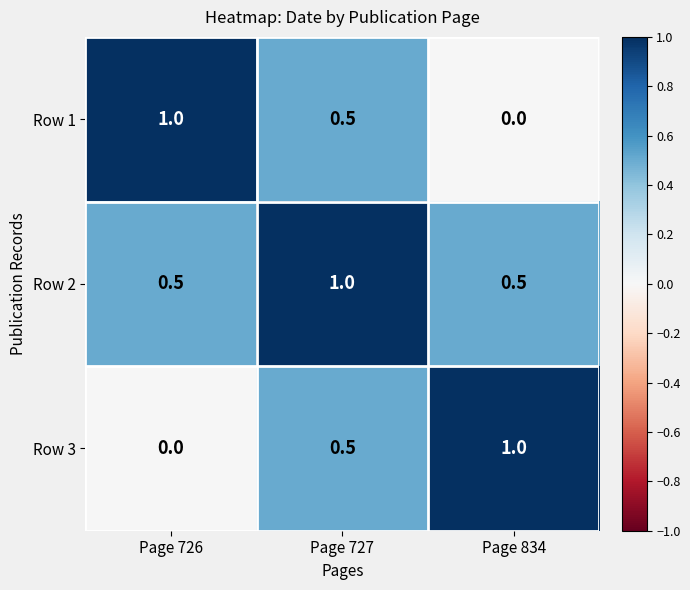

What is the total value across all series at Page 726?

1.5